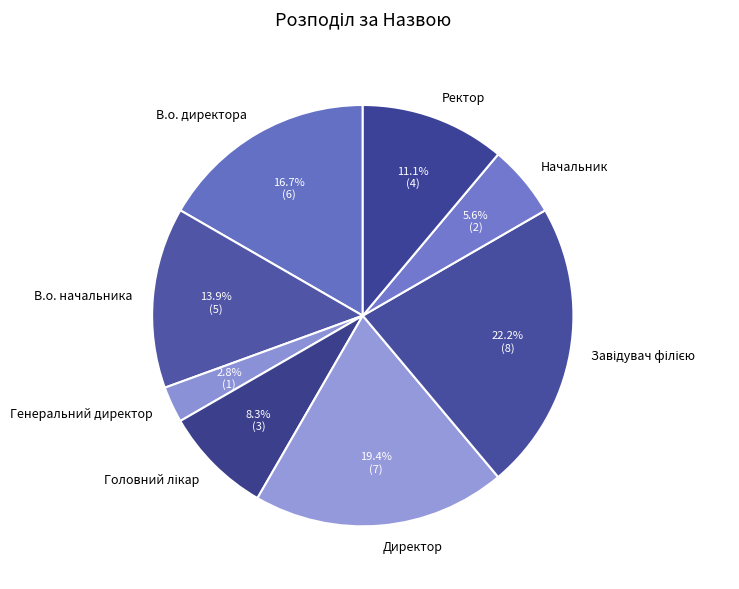

Is the sum of В.о. начальника and Начальник greater than half?

No